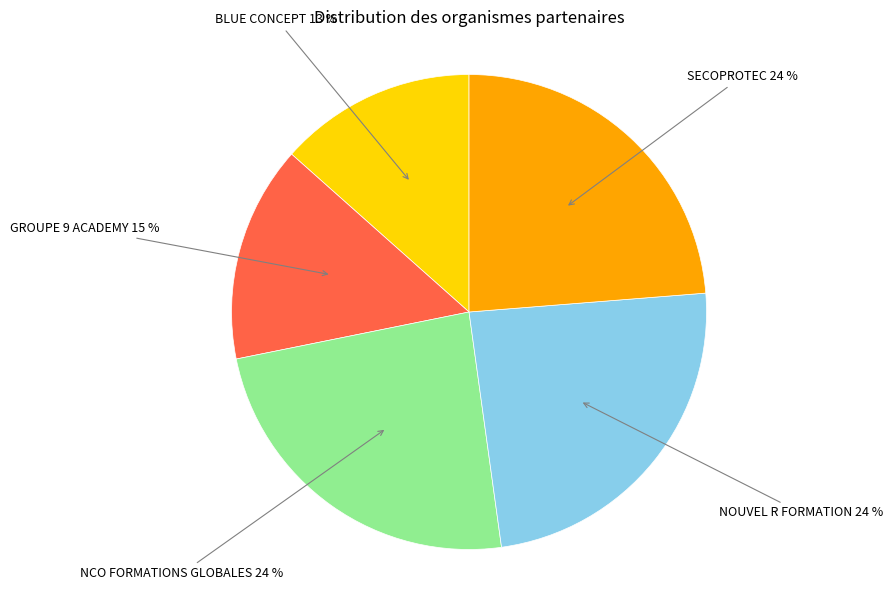

To the nearest percent, what is the average slice percentage?

20%